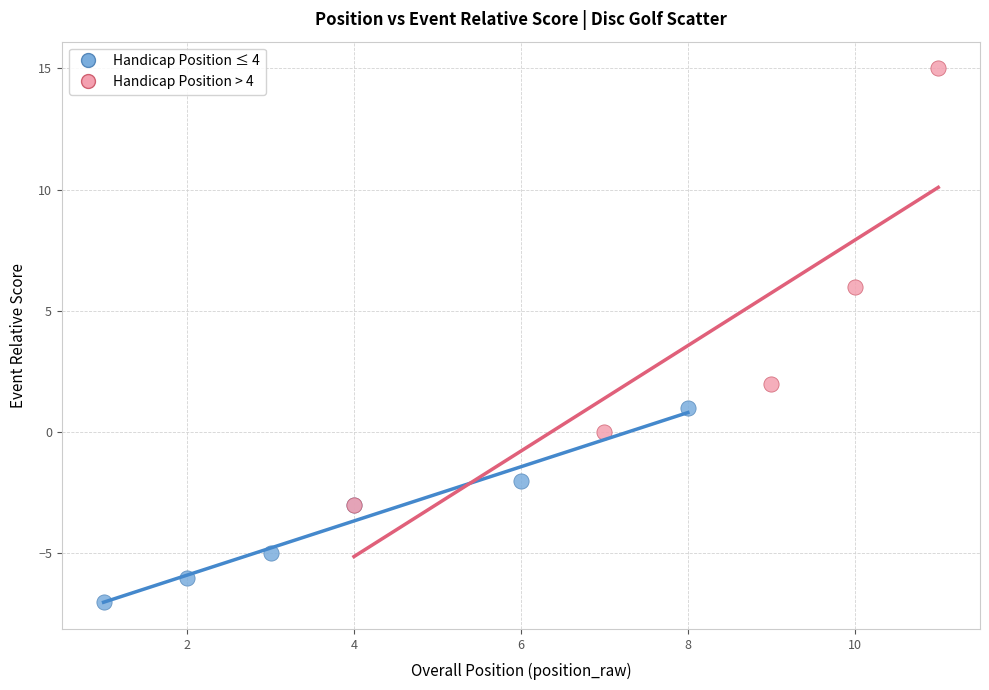

Which series has the widest spread of Y values?

Handicap Position > 4